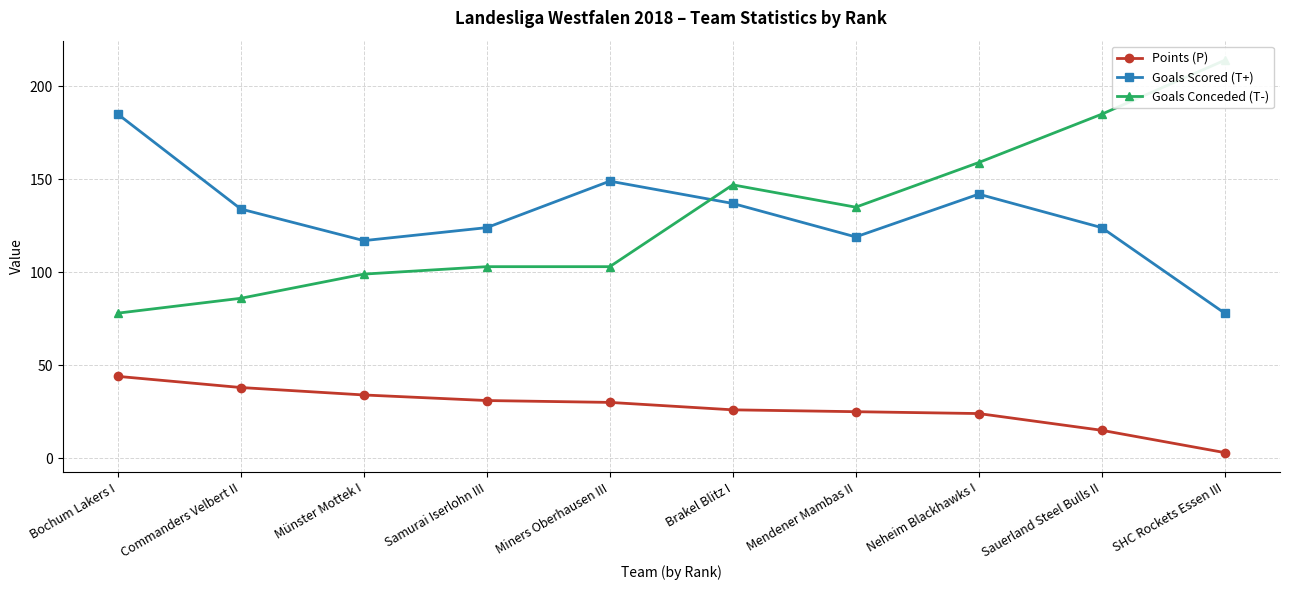

What is the spread (max minus min) of values at Brakel Blitz I?

121